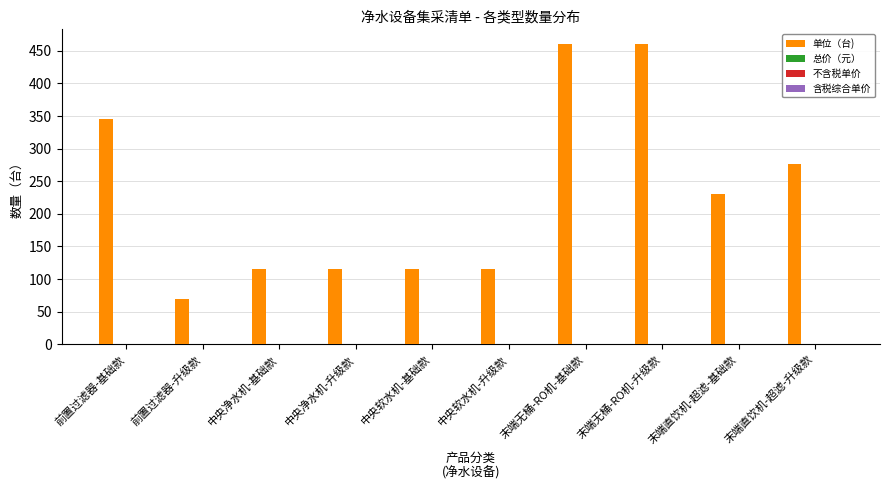

What is the average value?

230